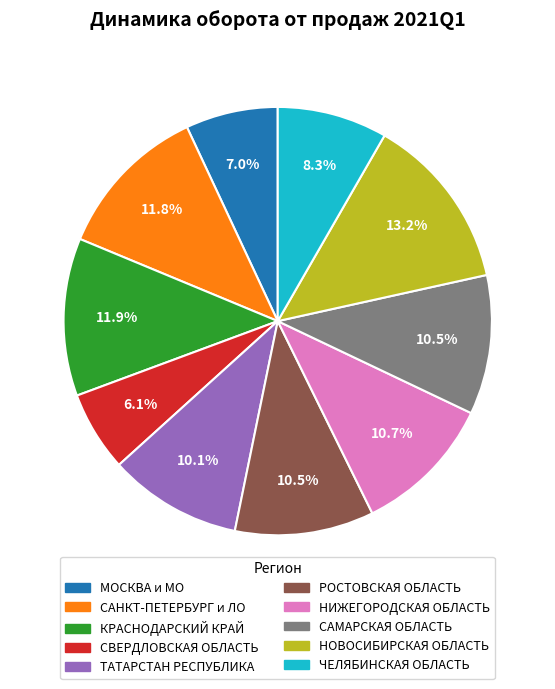

Is the sum of НОВОСИБИРСКАЯ ОБЛАСТЬ and МОСКВА и МО greater than half?

No